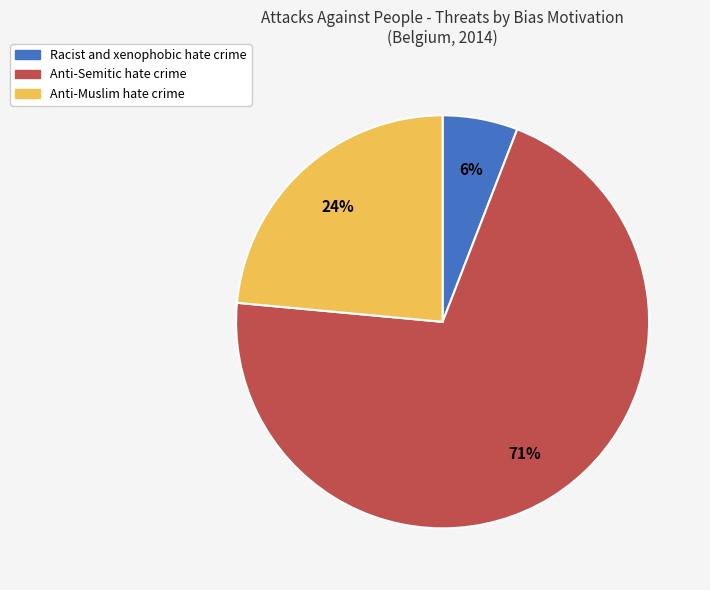

To the nearest percent, what is the average slice percentage?

33%